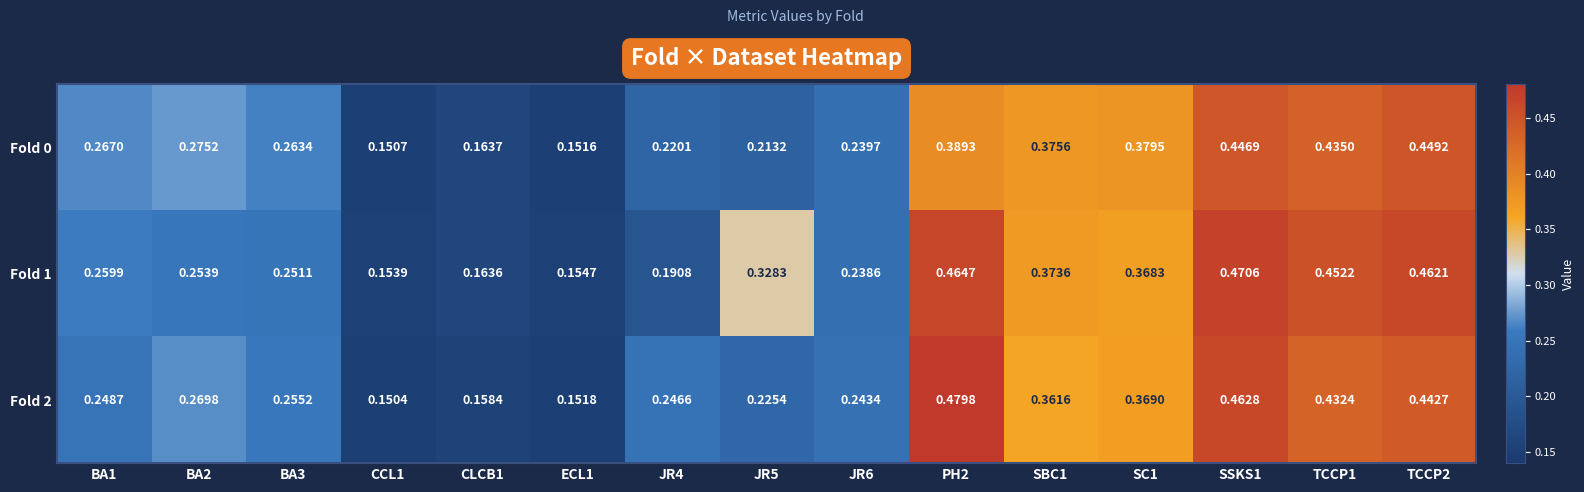

At which category does the chart reach its minimum across all series?

CCL1